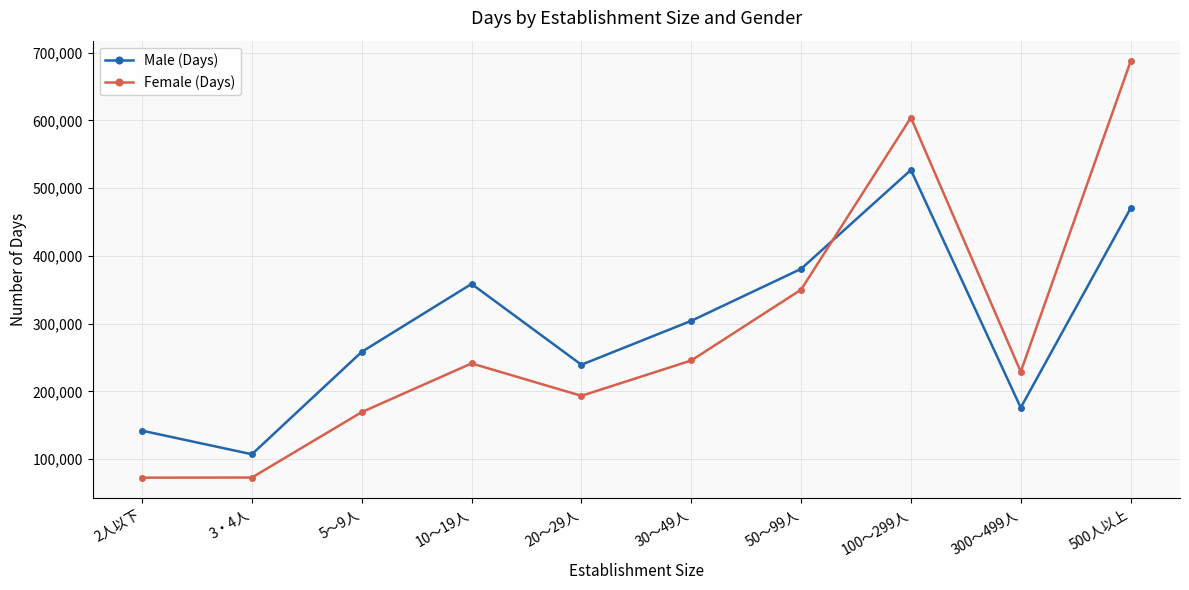

How many data points in Female (Days) are less than 241267?

5